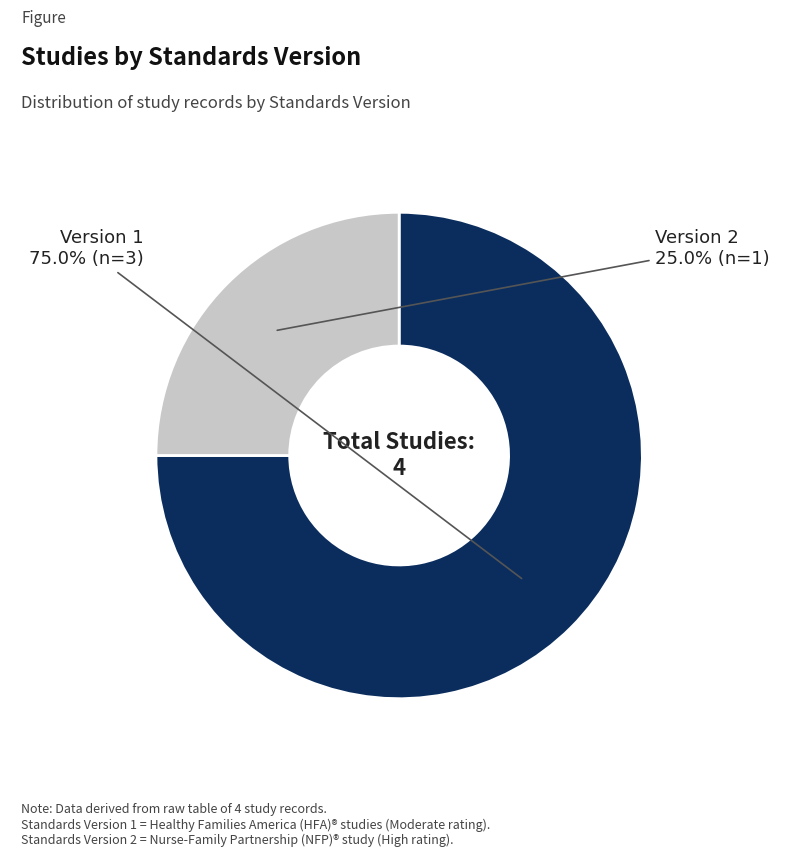

Is there any slice that represents more than half of the pie?

Yes